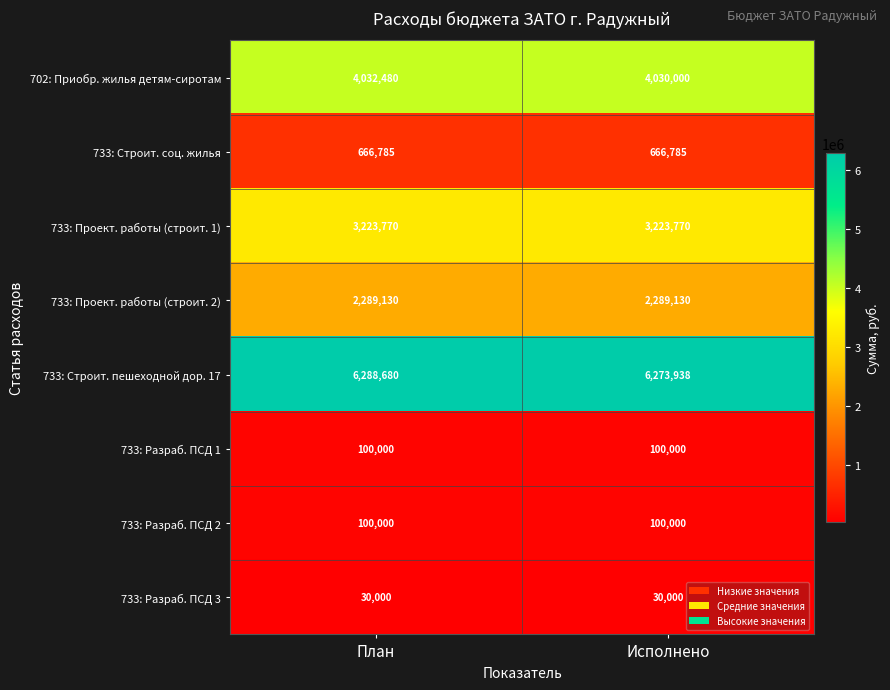

Which label corresponds to the largest value in the chart?

План